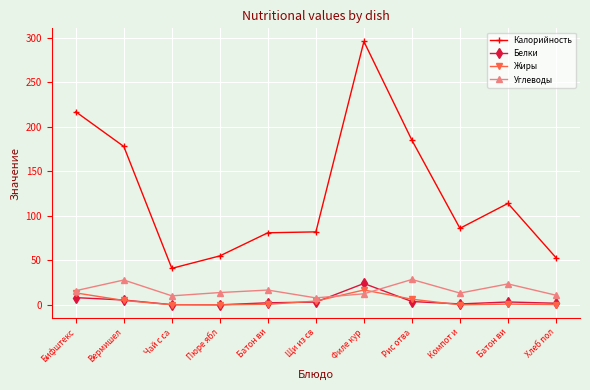

Count the number of data series in this chart.

4